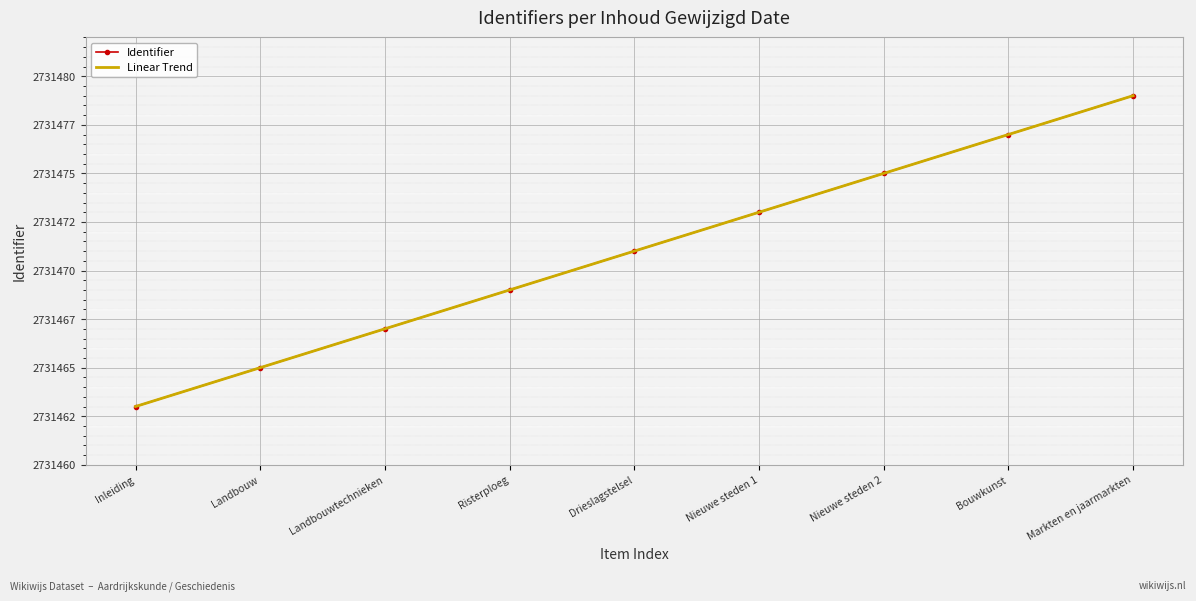

List the labels in order of Identifier value, largest first.

Markten en jaarmarkten, Bouwkunst, Nieuwe steden 2, Nieuwe steden 1, Drieslagstelsel, Risterploeg, Landbouwtechnieken, Landbouw, Inleiding